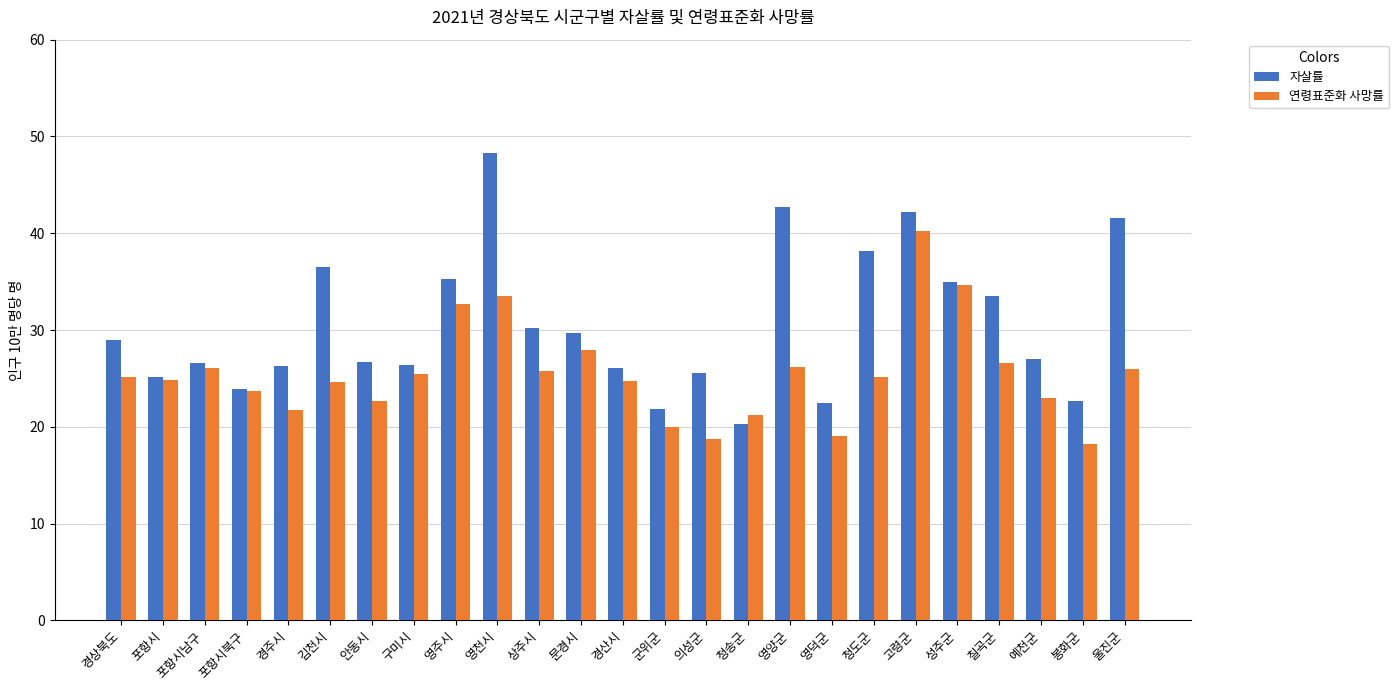

What is the sum of all 자살률 values?

763.2